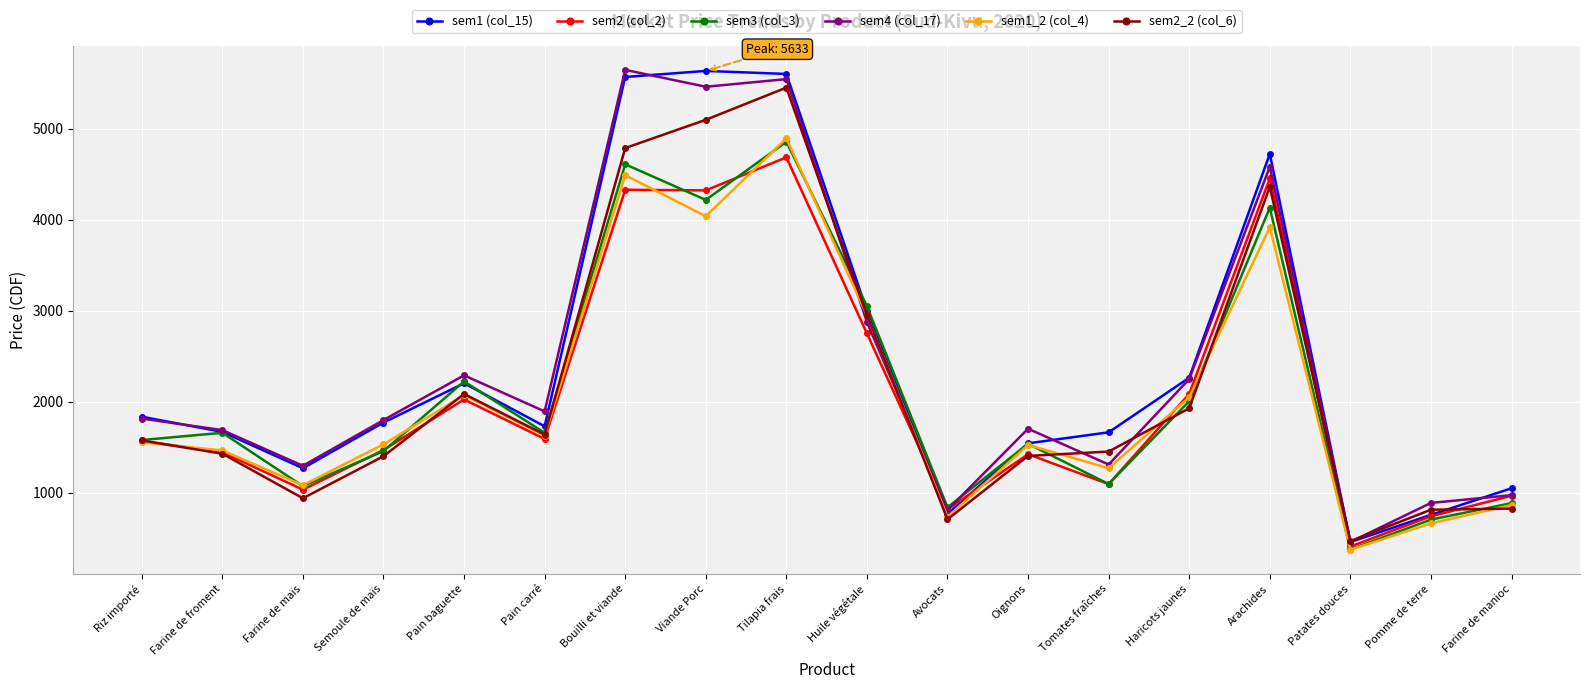

What is the label of the 1st point from the left?

Riz importé